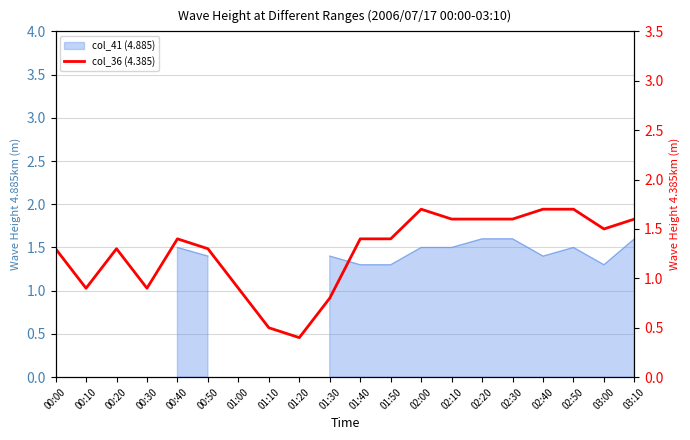

What position from the left is 00:20?

3